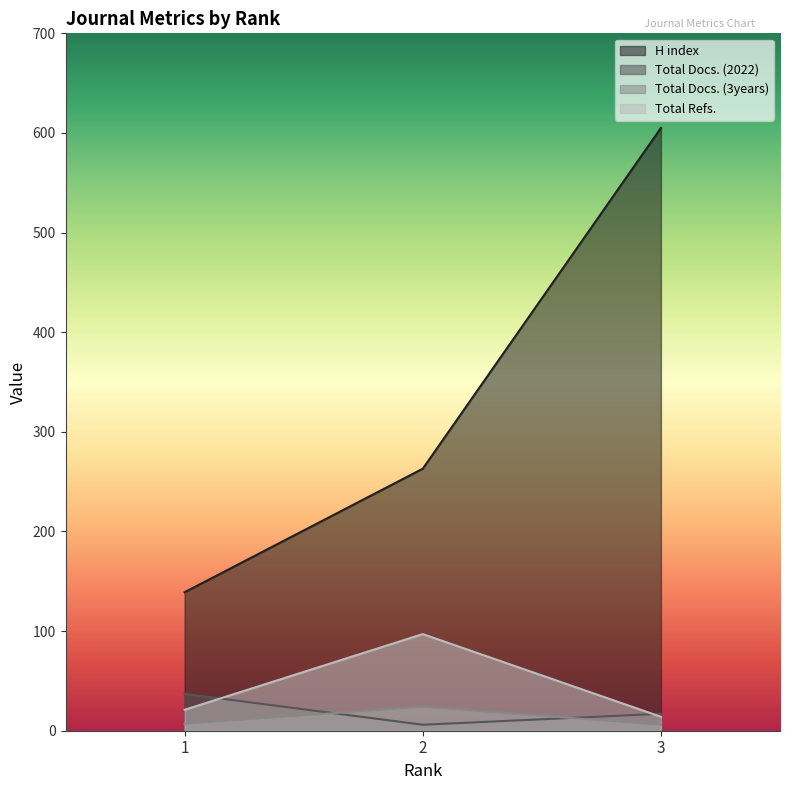

At 3, list the series in order from largest to smallest.

H index, Total Docs. (2022), Total Refs., Total Docs. (3years)